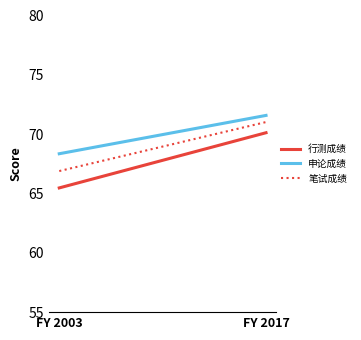

How many lines are shown in the chart?

3